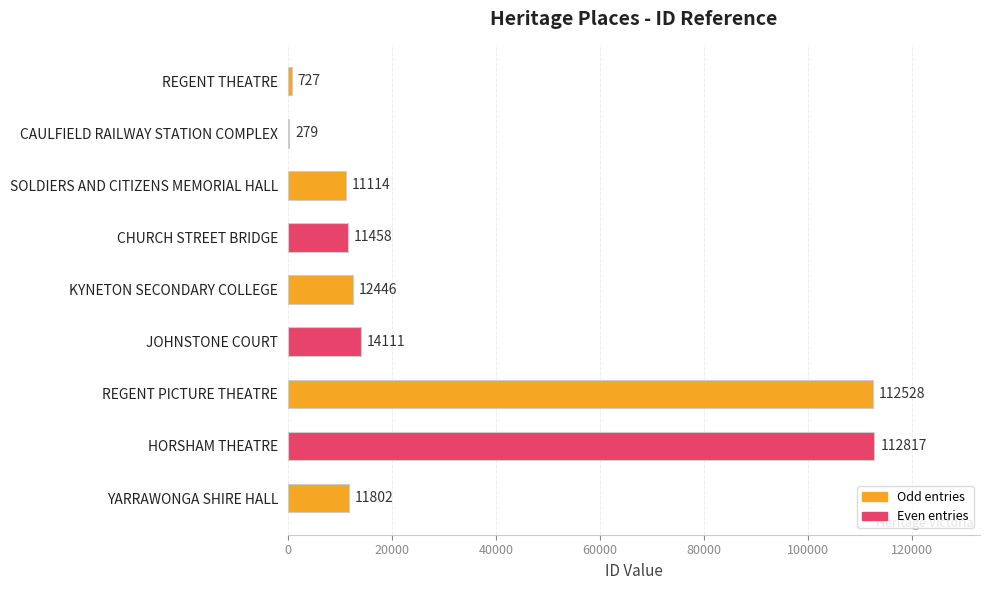

Where is the data nearest to the value 56548?

JOHNSTONE COURT